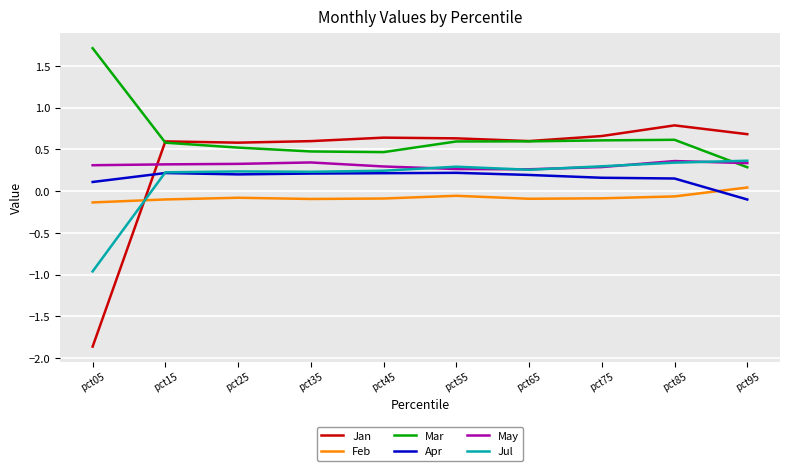

What is the difference between the highest and lowest values at pct05?

3.6